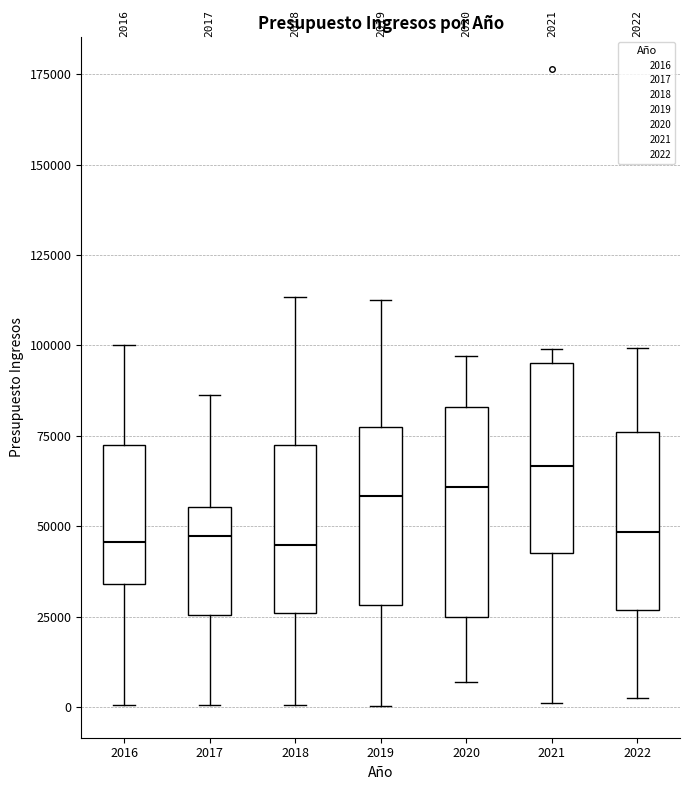

Comparing the boxes themselves (not the whiskers), which one is the tallest?

2020